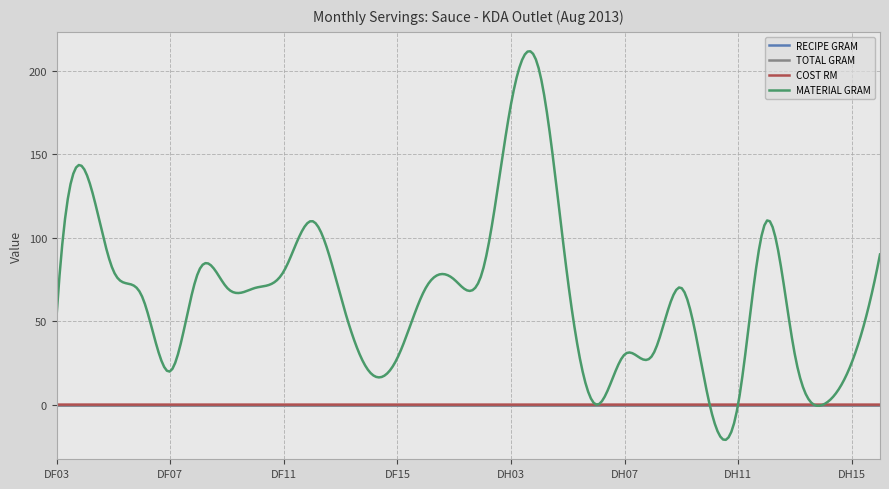

True or false: TOTAL GRAM and MATERIAL GRAM cross at least once.

False